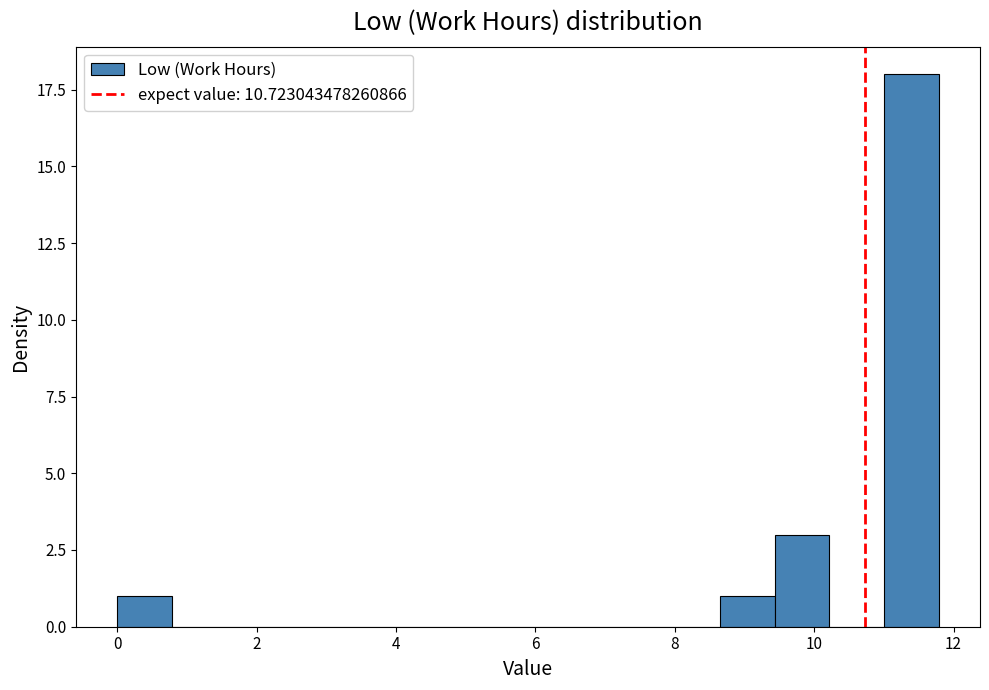

Read against the x-axis, roughly where is the centre of the tallest bar?

11.4